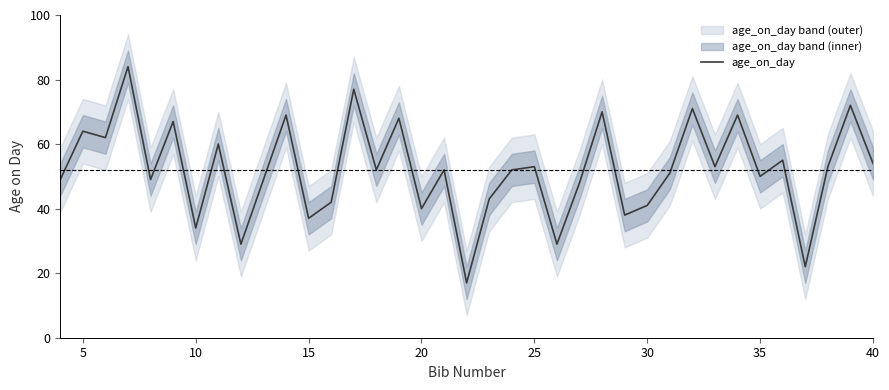

What is the difference between the second highest and second lowest values?

55